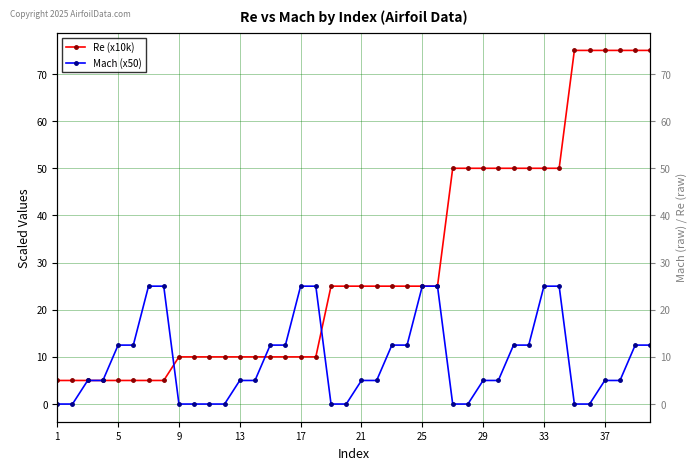

What is the average value of the Mach (x50) series?

9.4